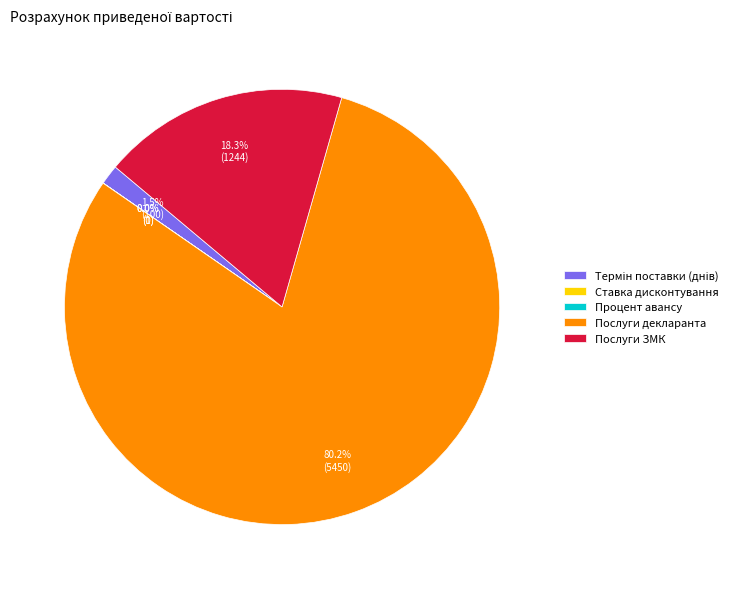

To the nearest percent, what is the average slice percentage?

20%